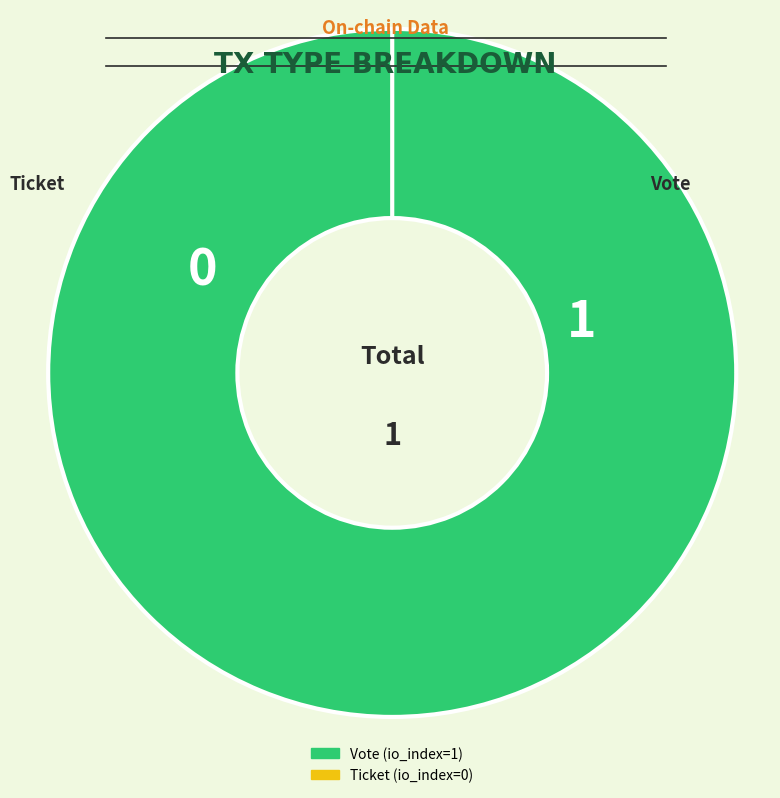

To the nearest percent, what is the average slice percentage?

50%